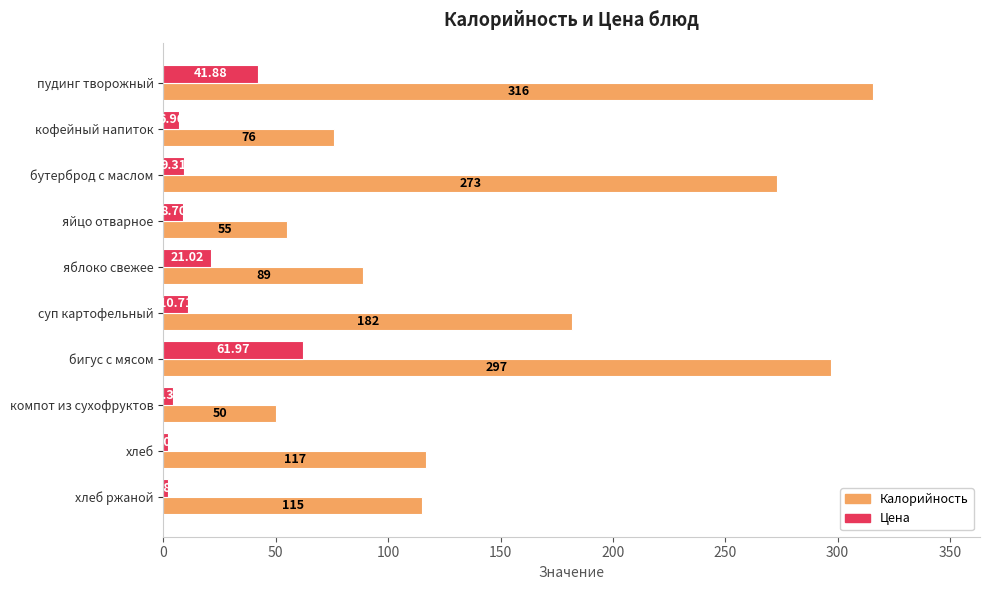

At how many categories does at least one series exceed 131?

4